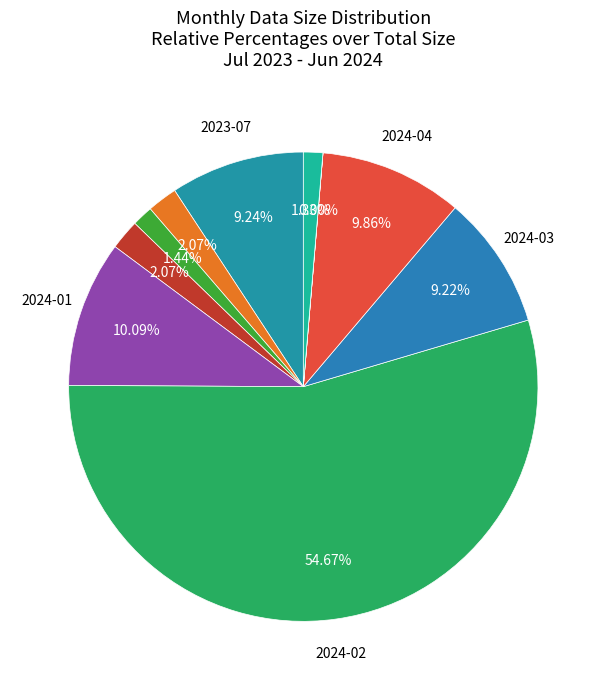

To the nearest percent, what is the average slice percentage?

10%